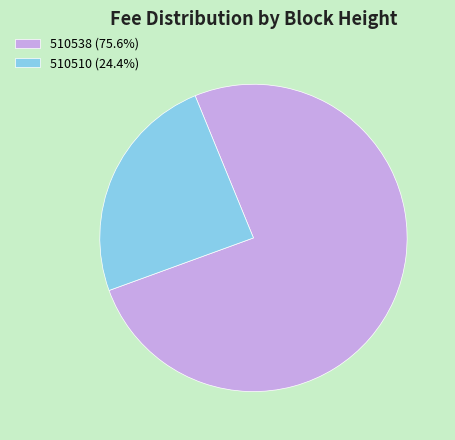

Is it true that 510538 is 70% of the pie?

False